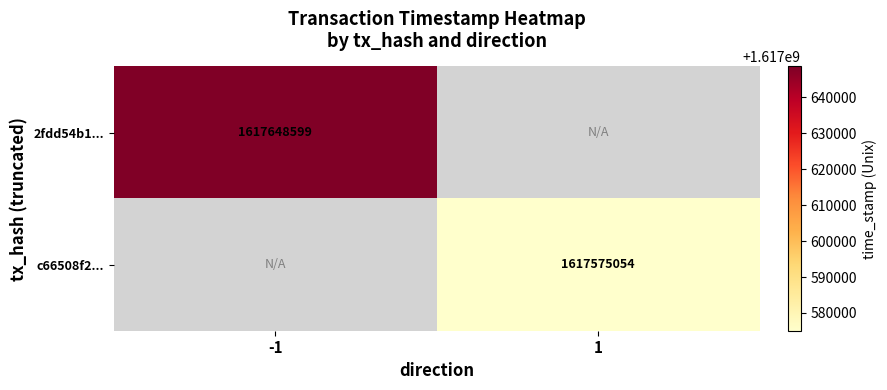

Which label corresponds to the smallest value in the chart?

1